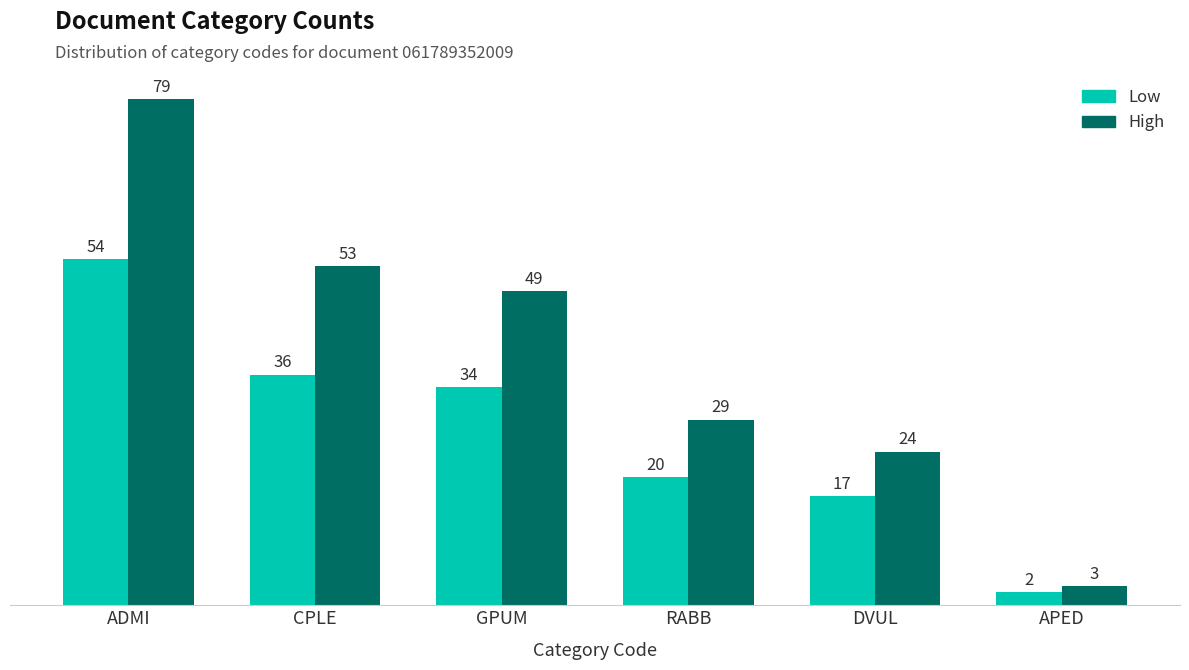

Rank the series at DVUL from lowest to highest value.

Low, High